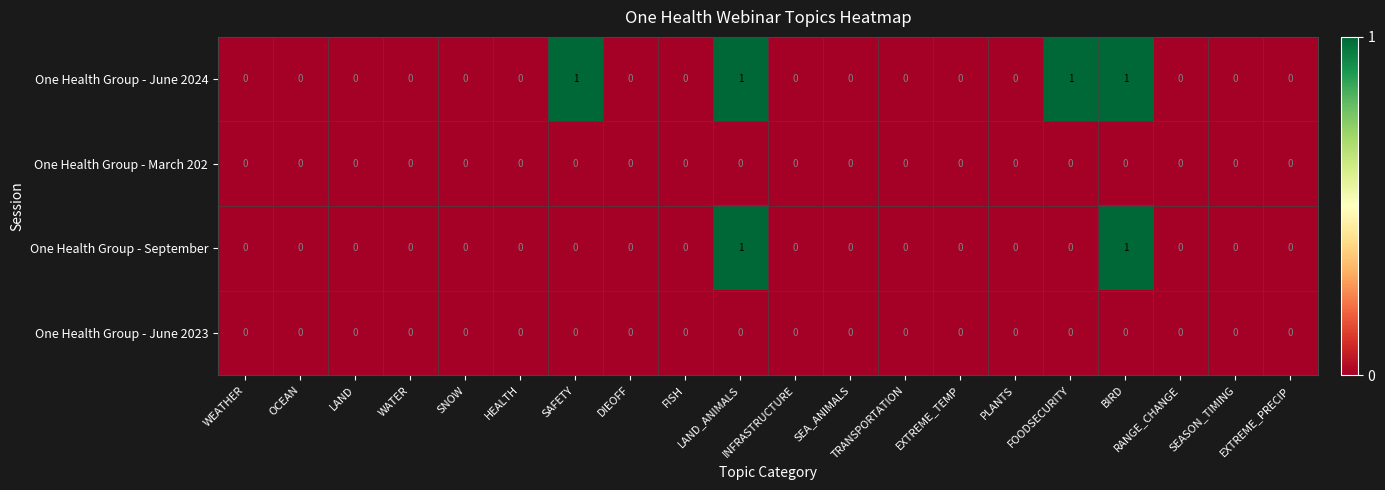

Which series has the largest total across all categories?

One Health Group - June 2024